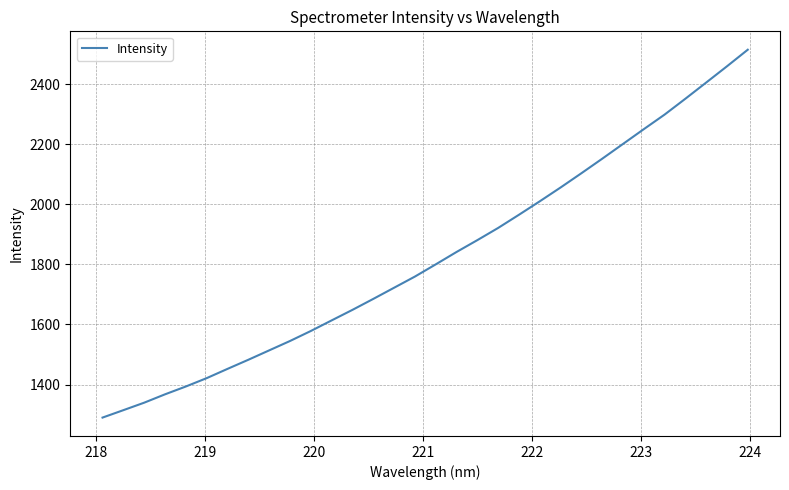

What is the greatest value displayed?

2514.1